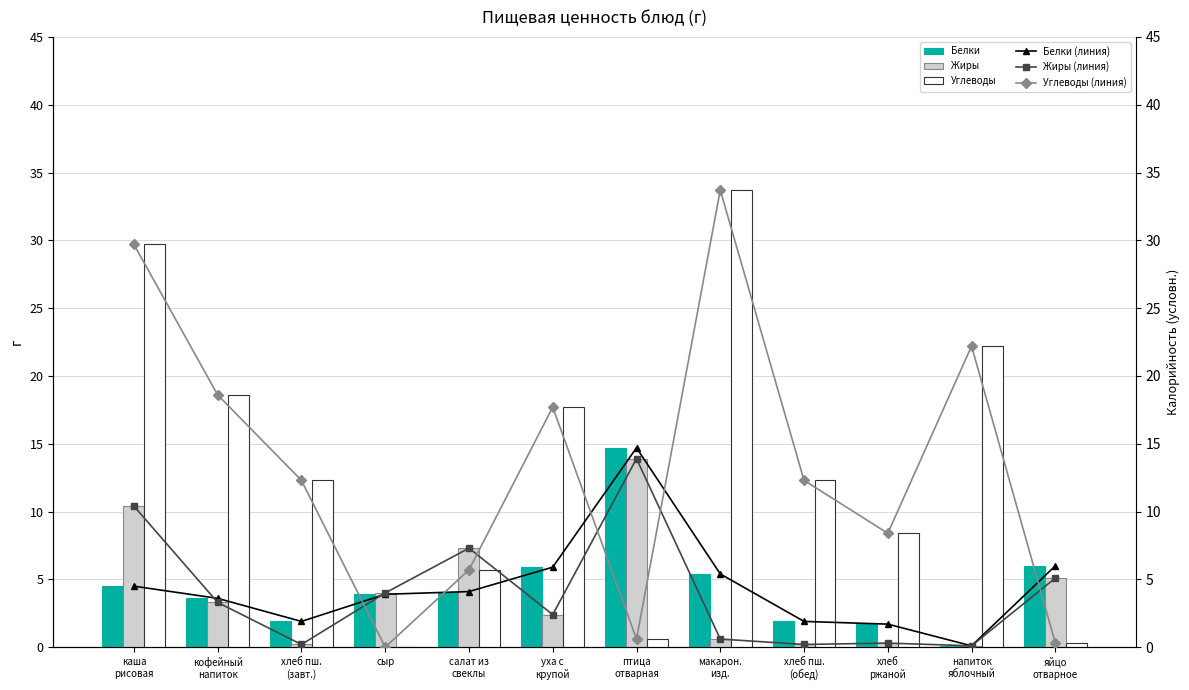

Reading right to left, extract all data points from this chart.

Белки: 6.0	0.1	1.7	1.9	5.4	14.7	5.9	4.1	3.9	1.9	3.6	4.5
Жиры: 5.1	0.1	0.3	0.2	0.6	13.9	2.4	7.3	4.0	0.2	3.3	10.4
Углеводы: 0.3	22.2	8.4	12.3	33.7	0.6	17.7	5.7	0.0	12.3	18.6	29.7
Белки (линия): 6.0	0.1	1.7	1.9	5.4	14.7	5.9	4.1	3.9	1.9	3.6	4.5
Жиры (линия): 5.1	0.1	0.3	0.2	0.6	13.9	2.4	7.3	4.0	0.2	3.3	10.4
Углеводы (линия): 0.3	22.2	8.4	12.3	33.7	0.6	17.7	5.7	0.0	12.3	18.6	29.7